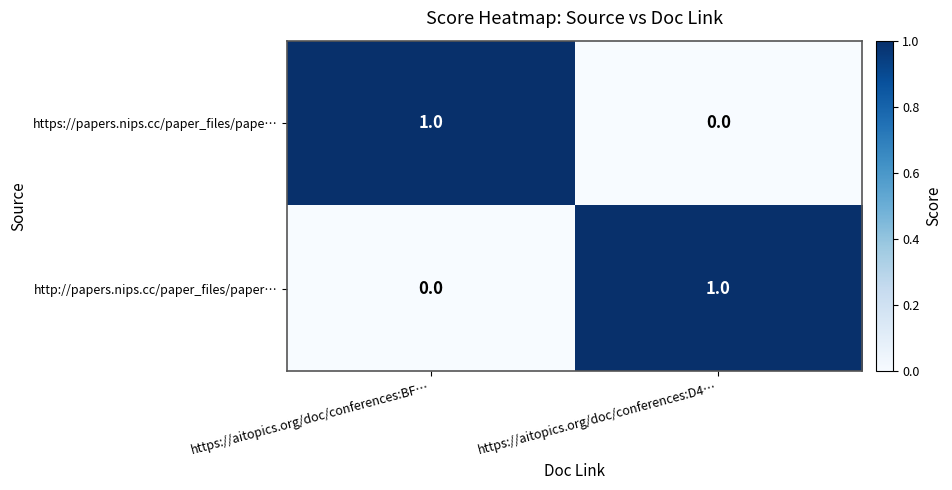

Reading left to right, what are all the values shown in this chart?

https://papers.nips.cc/paper_files/pape…: https://aitopics.org/doc/conferences:BF…=1	https://aitopics.org/doc/conferences:D4…=0
http://papers.nips.cc/paper_files/paper…: https://aitopics.org/doc/conferences:BF…=0	https://aitopics.org/doc/conferences:D4…=1